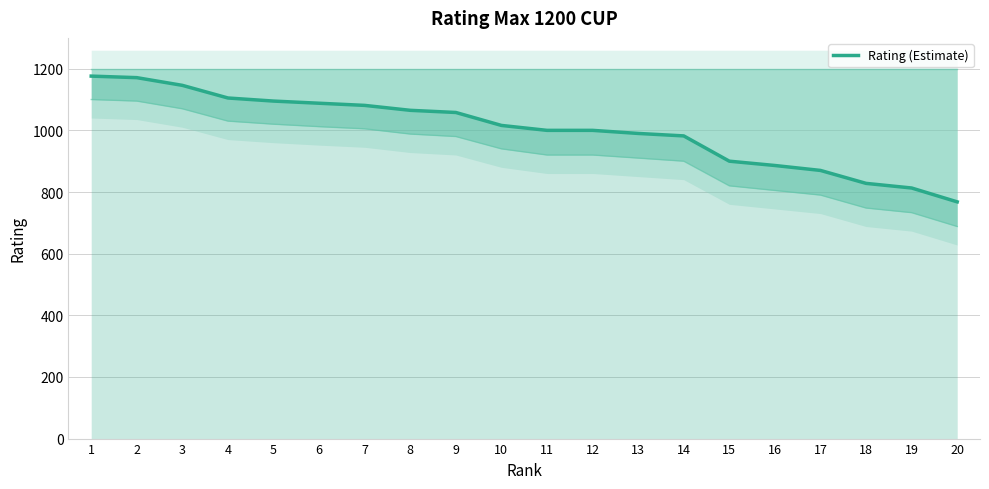

Which label corresponds to the largest value in the chart?

1